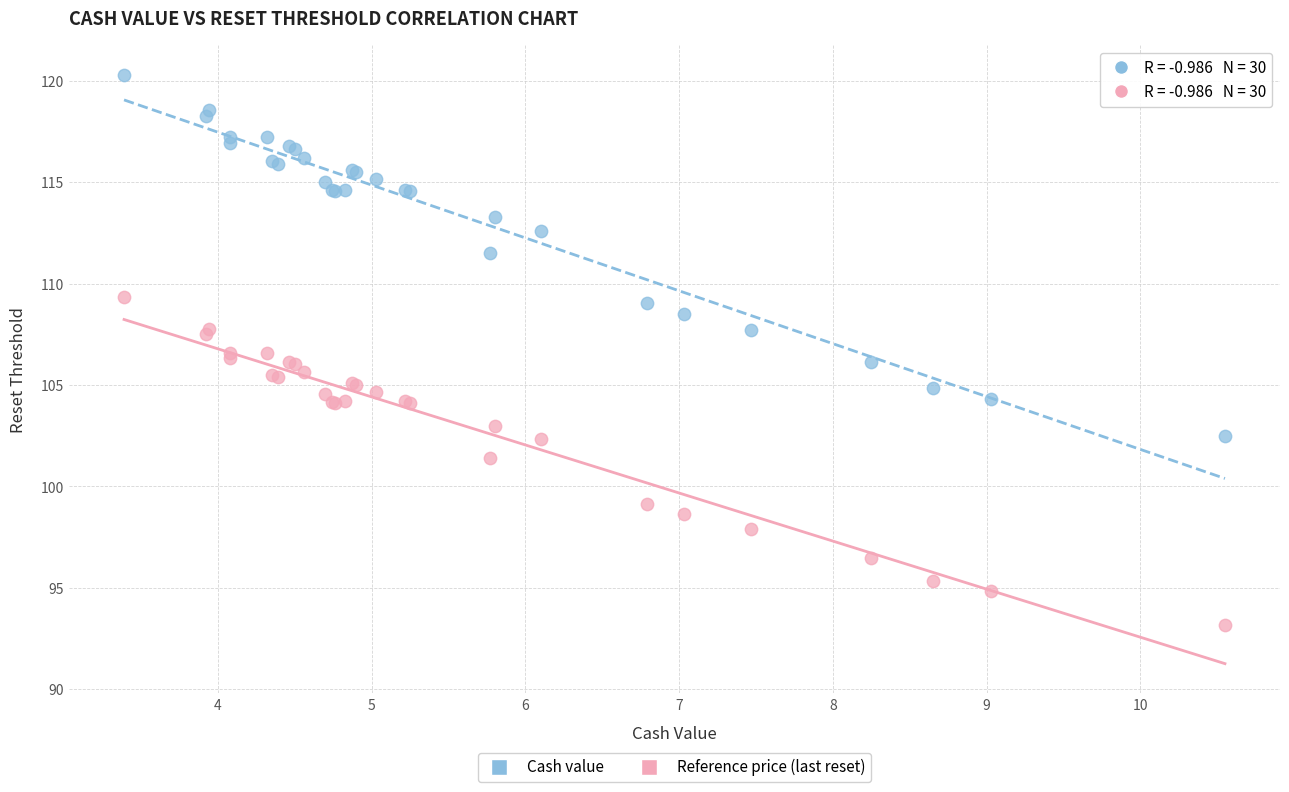

Which series contains the highest Y value?

Cash value